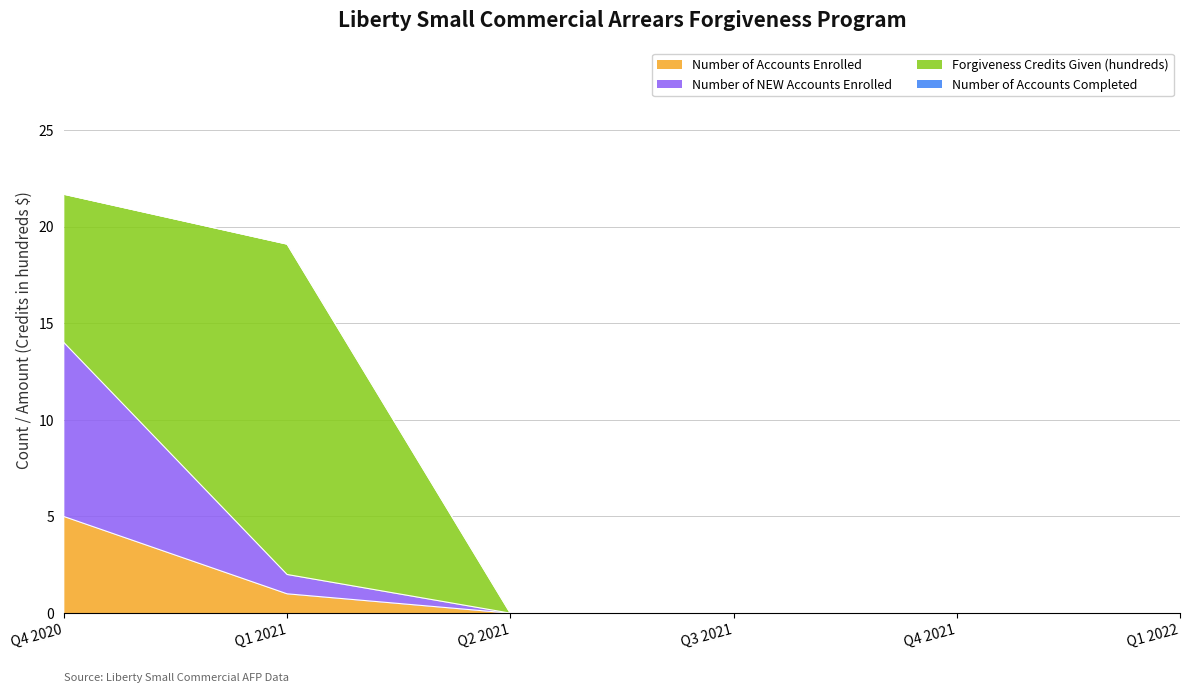

What is the total value across all series at Q1 2021?

19.1